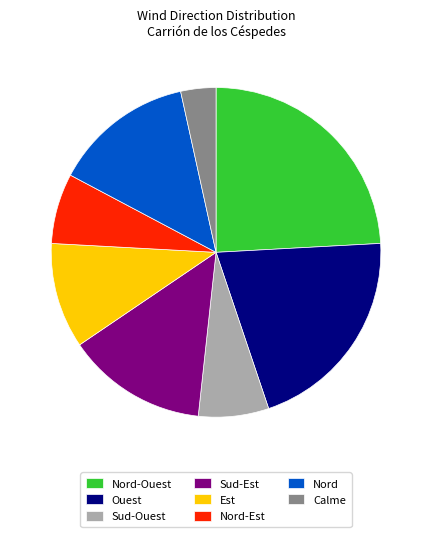

Count the number of slices in the pie.

8